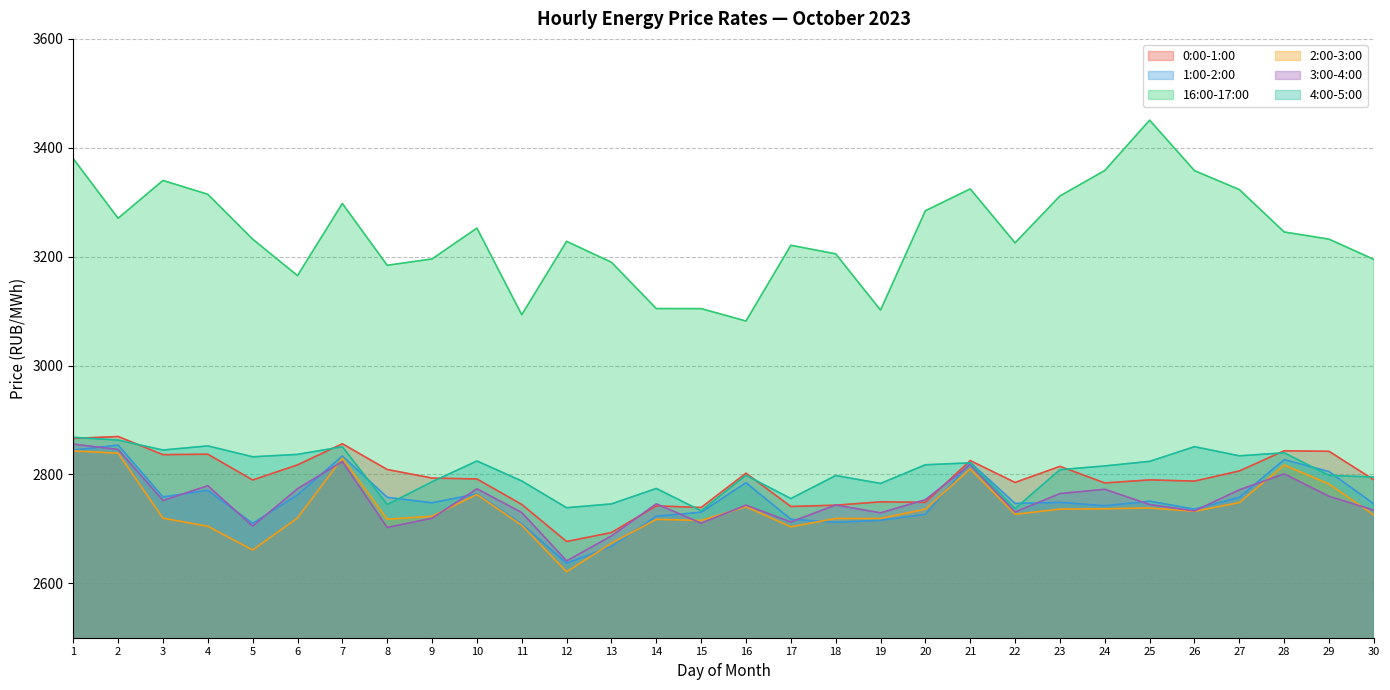

Reading left to right, extract all data points from this chart.

0:00-1:00: 2866.1	2869.6	2836.3	2837.1	2789.8	2817.4	2856.3	2809.0	2793.3	2791.6	2744.8	2676.7	2693.2	2742.2	2739.2	2802.2	2741.1	2743.4	2749.6	2748.7	2825.4	2785.2	2814.8	2784.3	2789.9	2787.7	2806.3	2843.4	2842.4	2790.0
1:00-2:00: 2844.5	2853.8	2758.6	2770.7	2710.1	2762.4	2833.7	2757.9	2747.8	2764.2	2709.1	2637.0	2667.7	2723.1	2730.5	2784.7	2717.6	2712.0	2715.7	2726.6	2822.1	2746.6	2748.6	2742.4	2750.7	2736.2	2757.9	2827.1	2805.2	2745.8
16:00-17:00: 3380.0	3270.4	3340.0	3314.5	3232.1	3165.2	3297.6	3184.2	3195.8	3252.4	3093.3	3228.1	3189.7	3104.6	3104.5	3081.8	3220.9	3205.2	3101.8	3284.3	3324.4	3225.4	3311.4	3358.2	3450.7	3358.0	3323.2	3245.3	3232.1	3195.0
2:00-3:00: 2843.3	2839.0	2719.6	2704.8	2661.1	2720.1	2830.0	2717.7	2723.1	2763.1	2706.6	2621.1	2673.6	2717.4	2715.4	2740.6	2703.7	2719.1	2719.1	2736.2	2810.1	2726.7	2736.2	2736.8	2738.4	2732.2	2748.2	2817.2	2782.3	2725.5
3:00-4:00: 2855.6	2845.8	2752.1	2779.2	2704.9	2773.6	2823.7	2702.4	2719.5	2773.5	2729.9	2641.1	2686.9	2746.0	2710.3	2743.5	2712.6	2743.8	2729.3	2753.6	2818.0	2730.9	2764.8	2772.7	2744.7	2732.9	2771.7	2801.0	2759.8	2734.3
4:00-5:00: 2868.2	2863.0	2844.8	2852.3	2832.4	2836.8	2850.8	2744.6	2786.4	2824.6	2787.9	2738.8	2745.8	2774.2	2733.2	2798.4	2755.6	2797.9	2783.4	2817.7	2821.2	2737.2	2808.6	2815.6	2823.9	2850.9	2834.1	2839.6	2798.1	2795.2